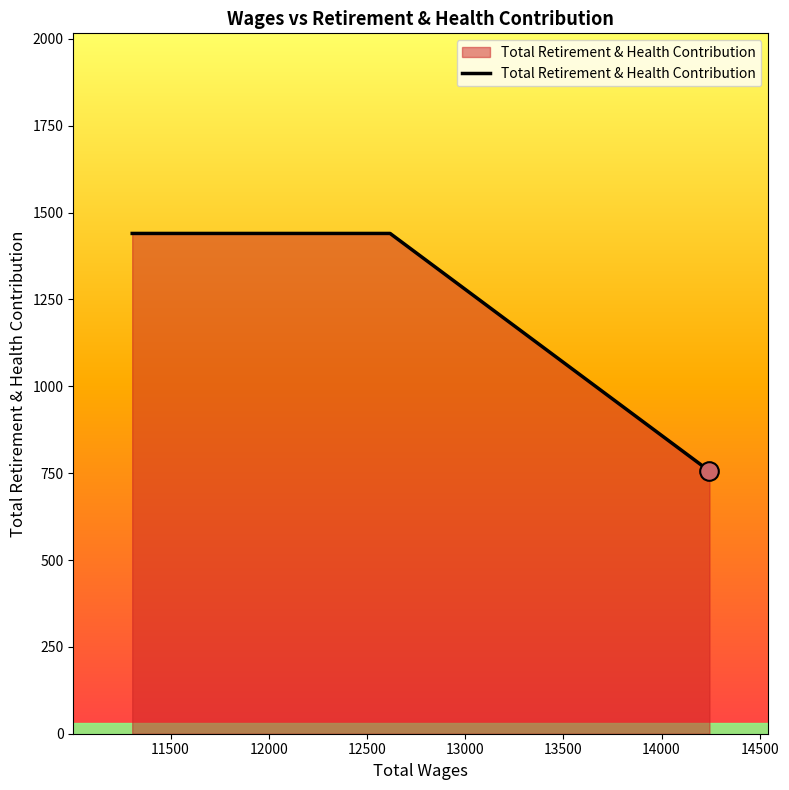

What is the maximum value shown in the chart?

1440